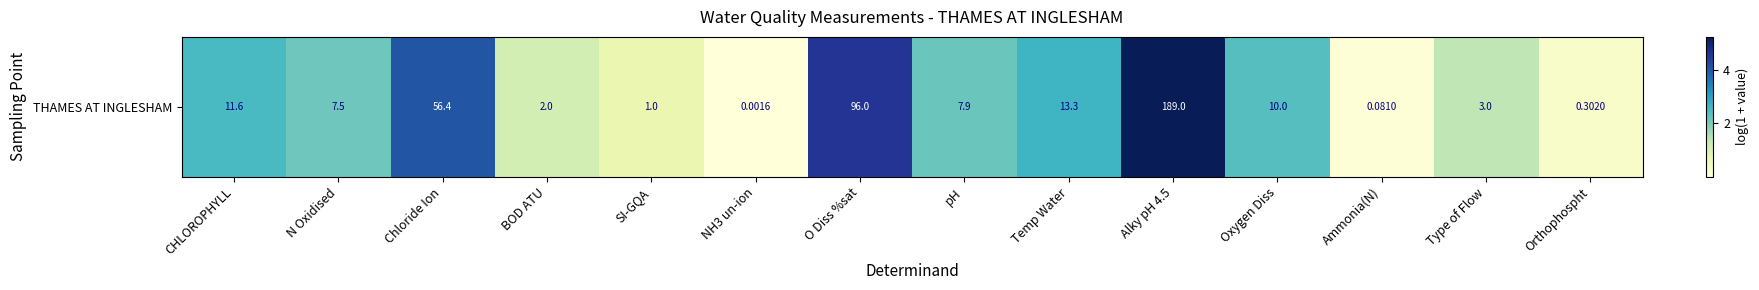

What is the change in value from CHLOROPHYLL to Type of Flow?

-1.1